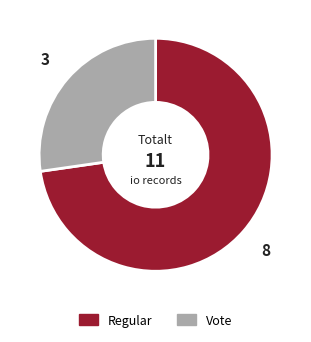

Which slice is the largest?

Regular